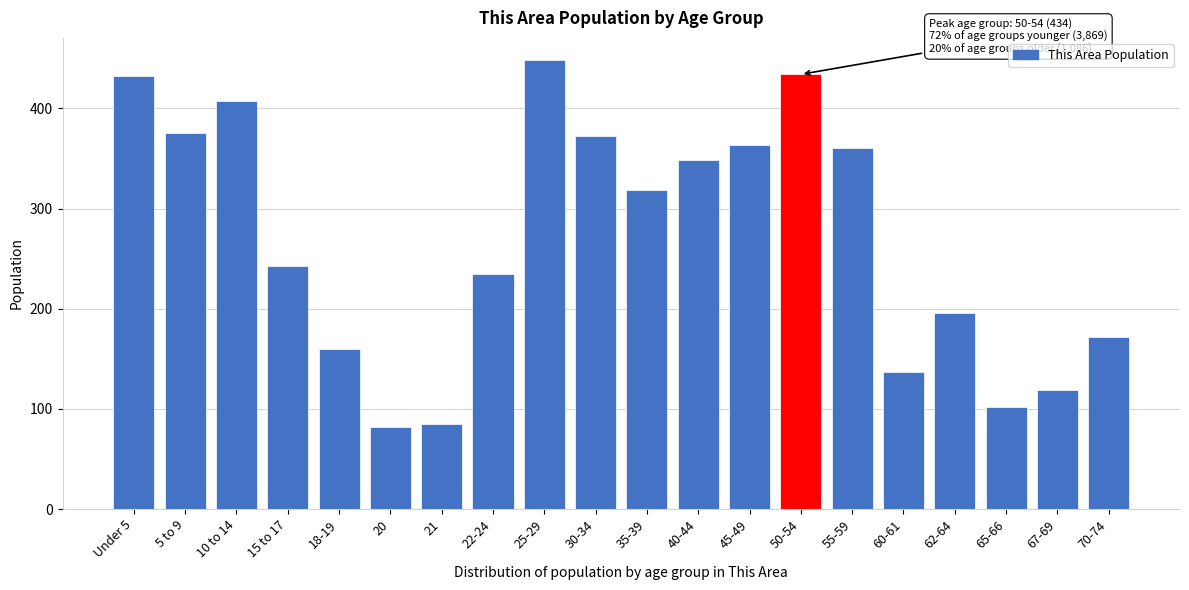

Reading right to left, what are all the values shown in this chart?

70-74=172	67-69=119	65-66=102	62-64=196	60-61=137	55-59=360	50-54=434	45-49=363	40-44=348	35-39=319	30-34=372	25-29=448	22-24=235	21=85	20=82	18-19=160	15 to 17=243	10 to 14=407	5 to 9=375	Under 5=432